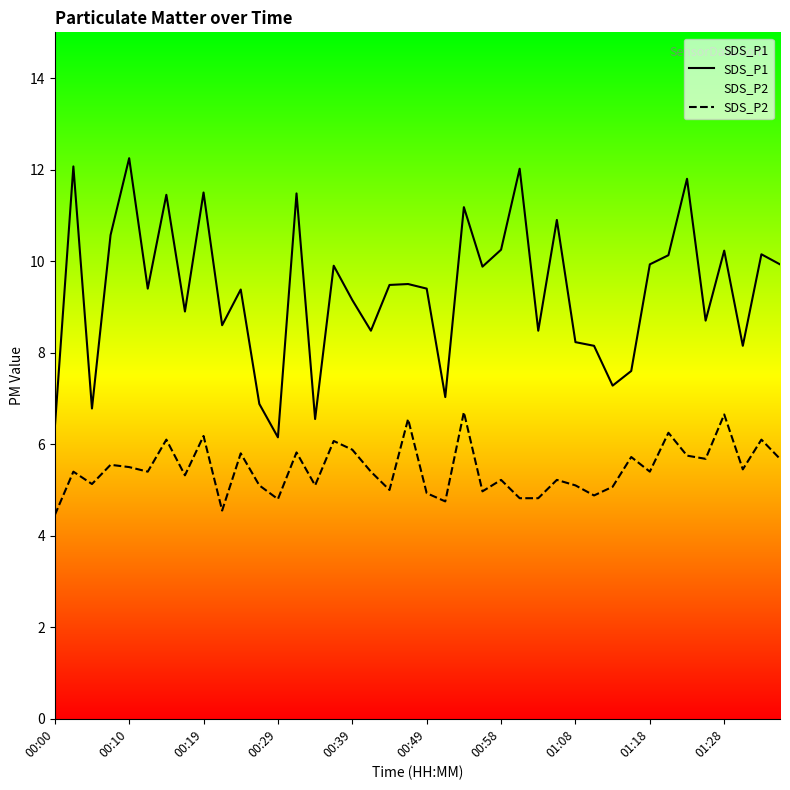

True or false: SDS_P2 and SDS_P1 cross at least once.

False